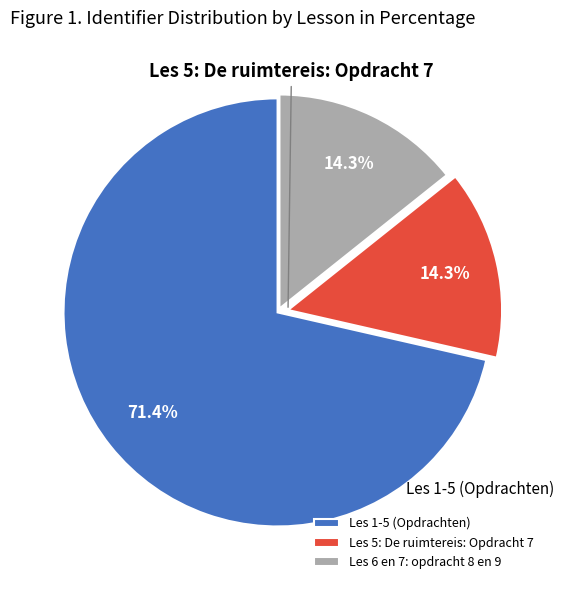

How much of the chart is everything except Les 5: De ruimtereis: Opdracht 7?

85.7%